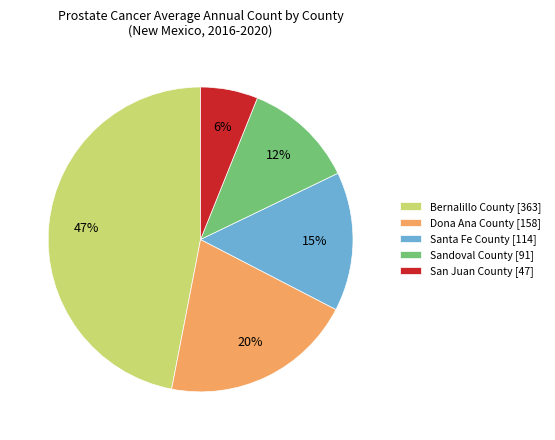

To the nearest percent, what is the combined percentage of Sandoval County and Santa Fe County?

27%